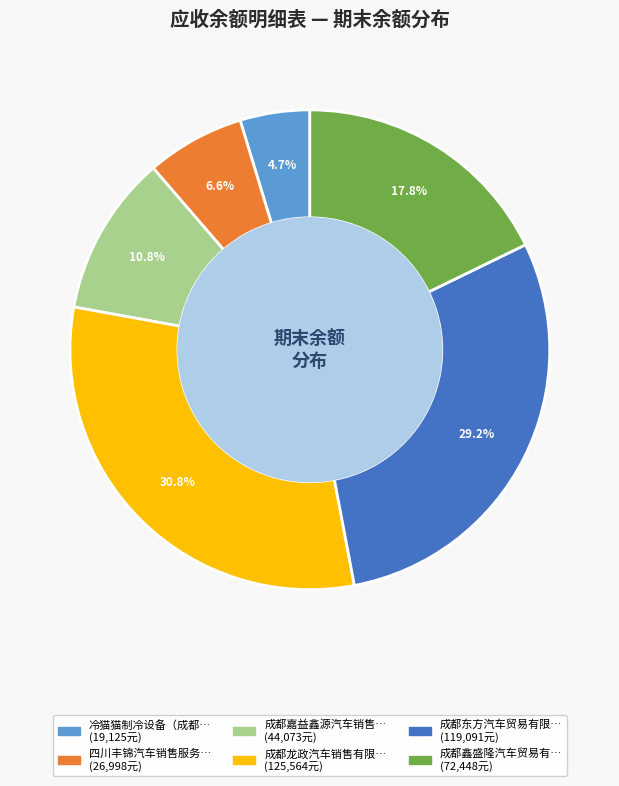

Is there any slice that represents more than half of the pie?

No